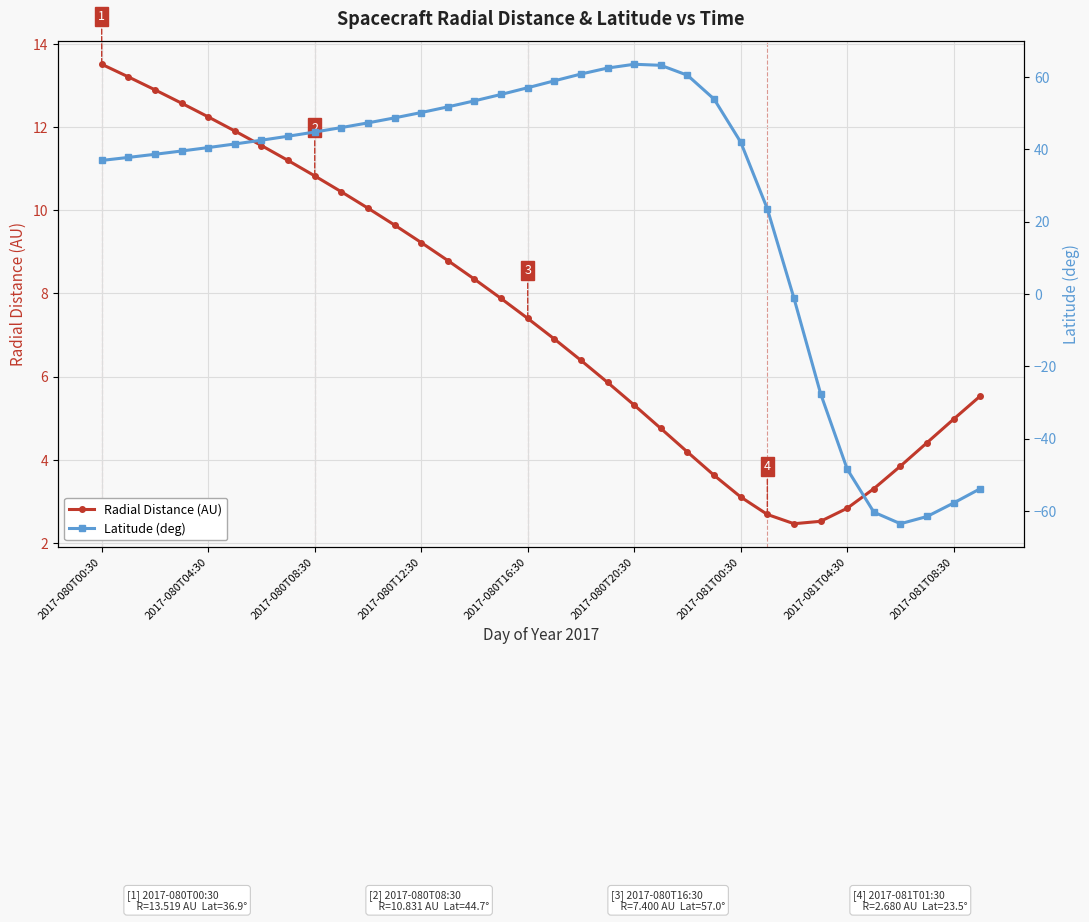

True or false: Radial Distance (AU) has more than 1 points higher than both neighbors.

False